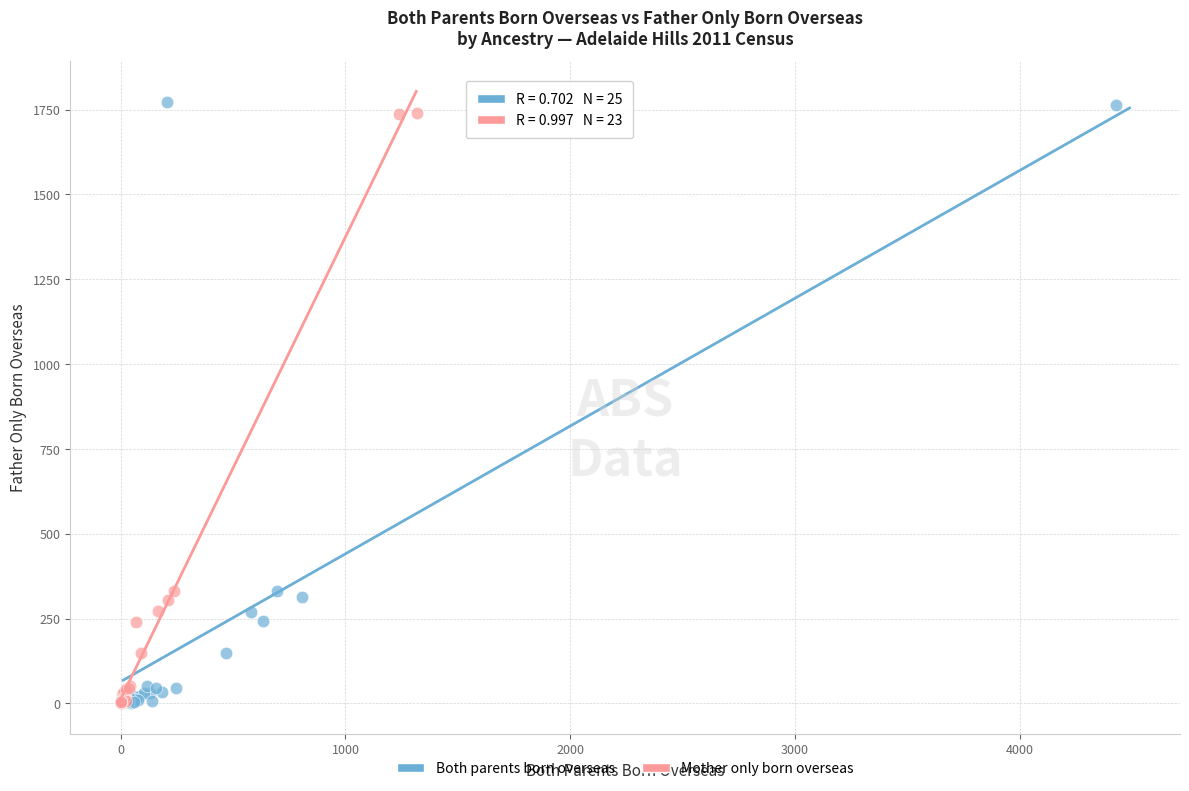

Which series contains the highest Y value?

Both parents born overseas